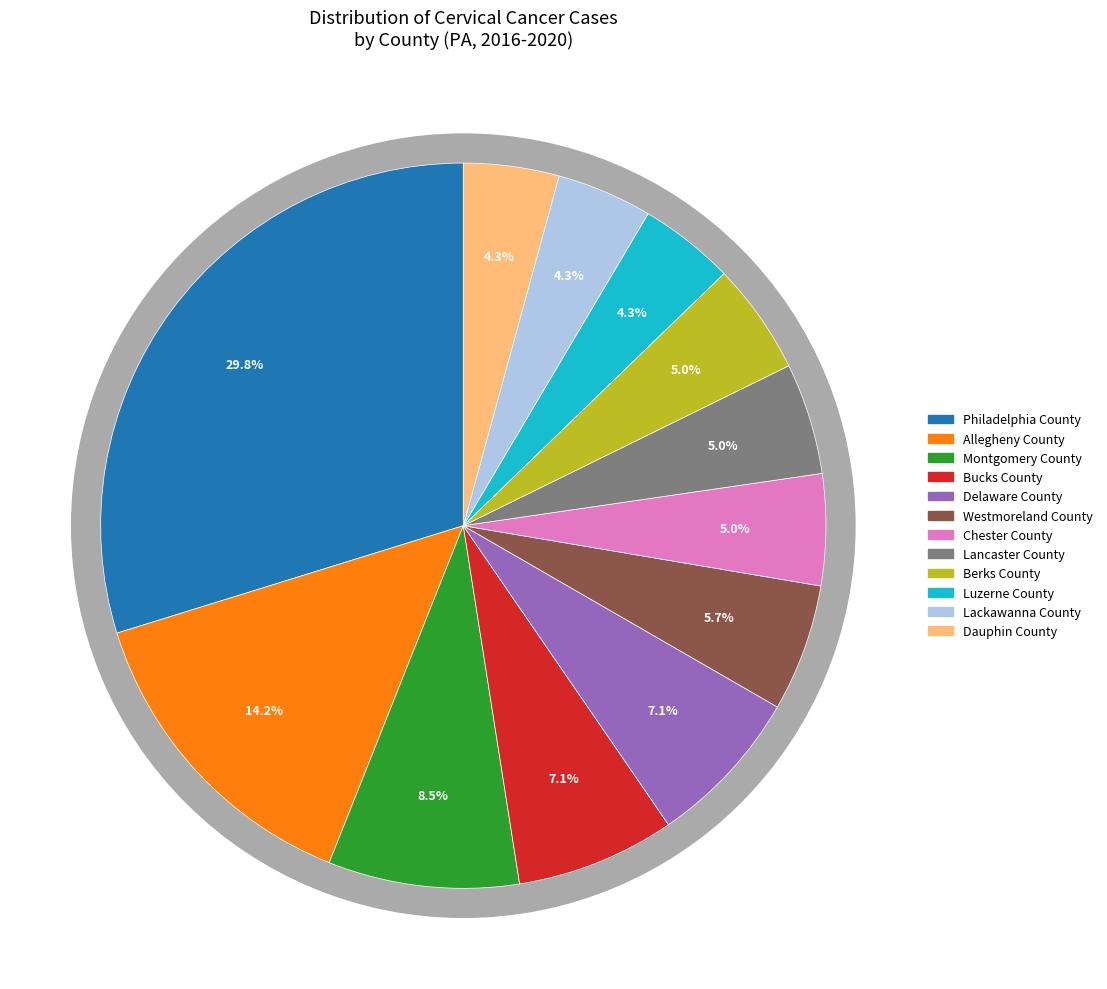

Combined, do Luzerne County and Bucks County account for over 50%?

No